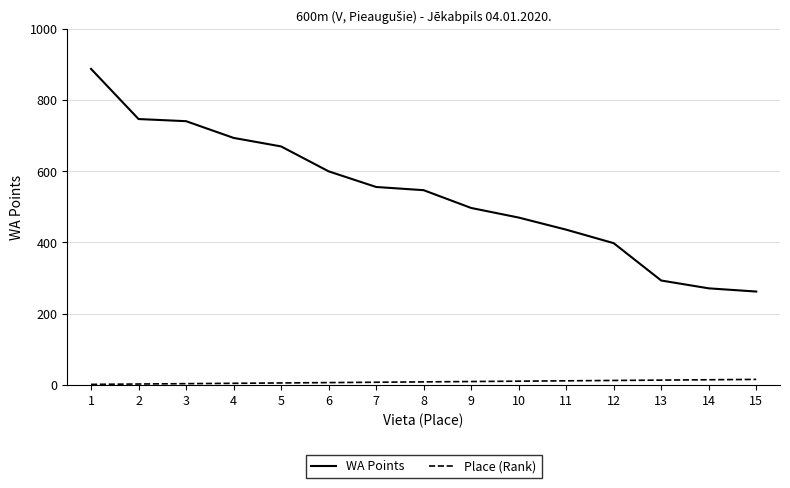

The value of WA Points at 11 is 436. True or false?

True